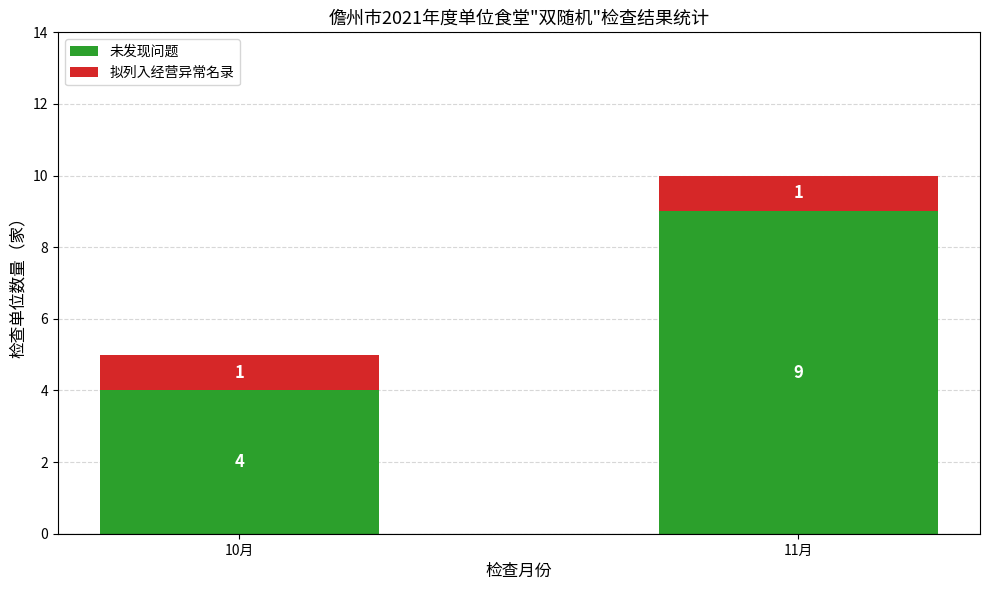

Reading left to right, list the values for the 未发现问题 series.

4	9